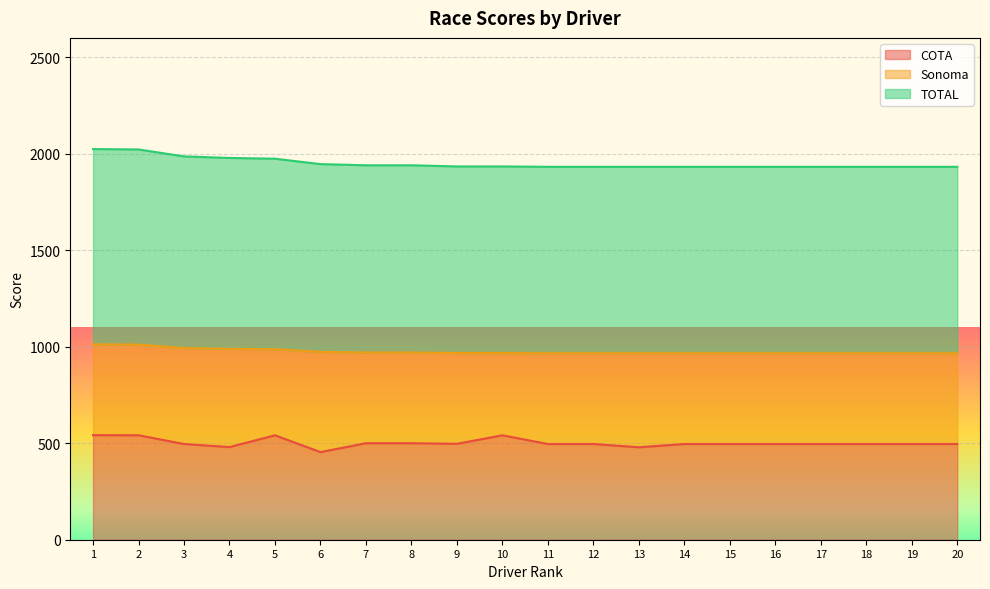

What is the highest value of the COTA series?

542